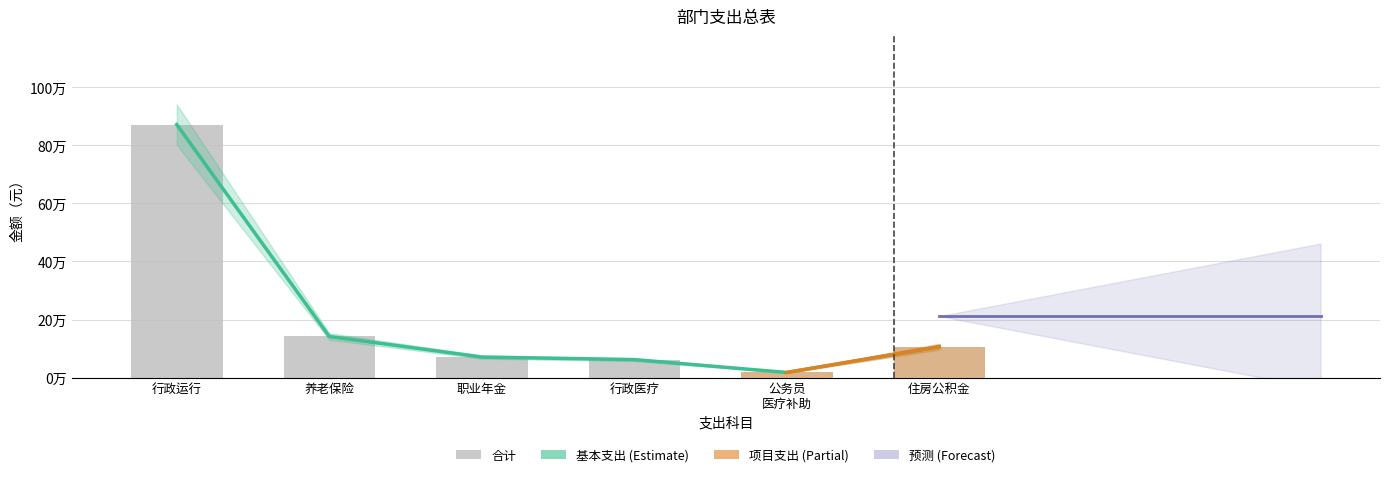

Count the number of categories in the chart.

6